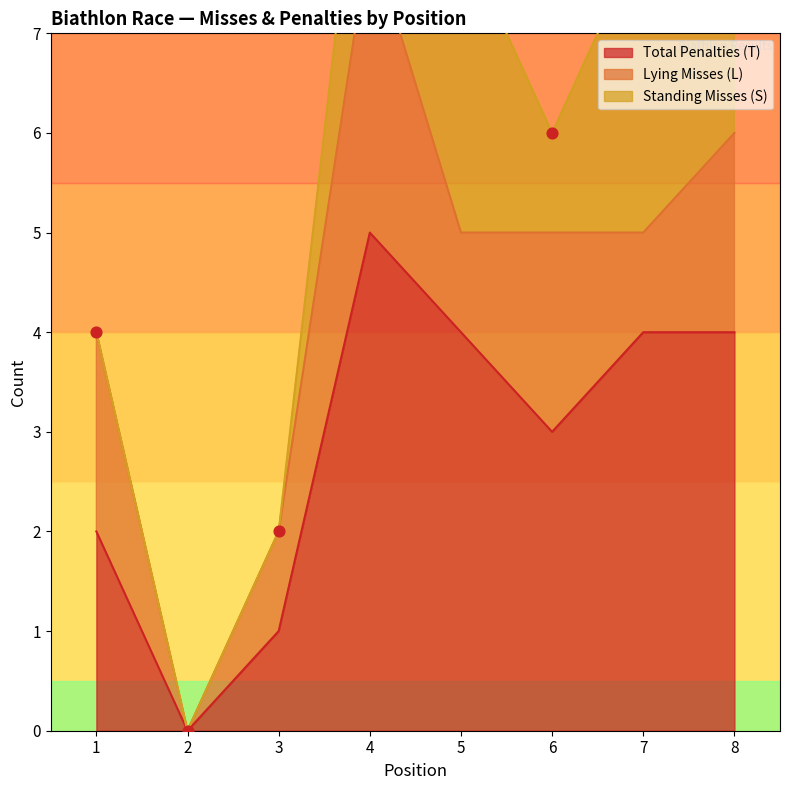

At how many categories does at least one series exceed 0?

7